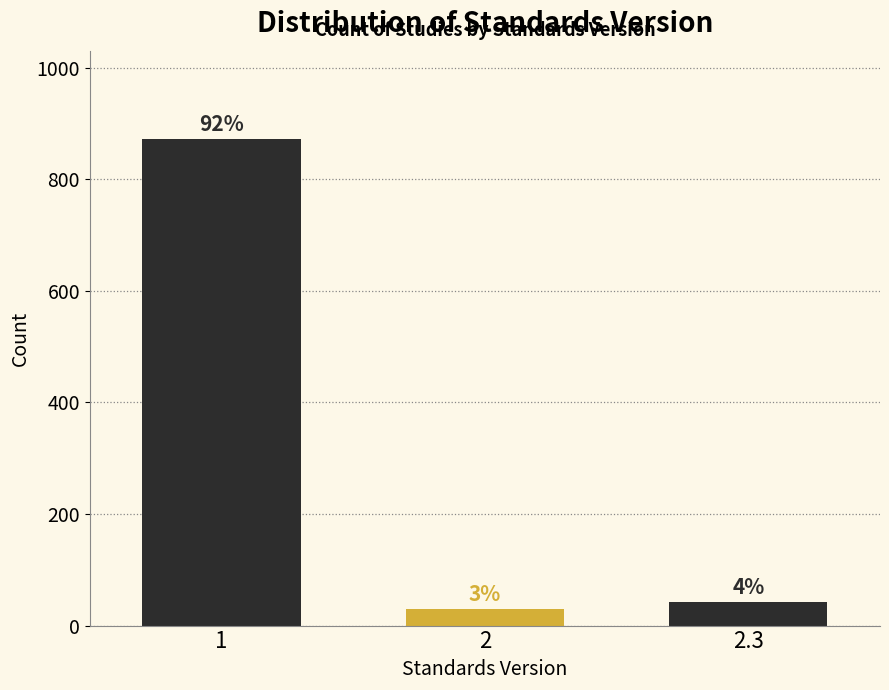

How many bars are there in total?

3